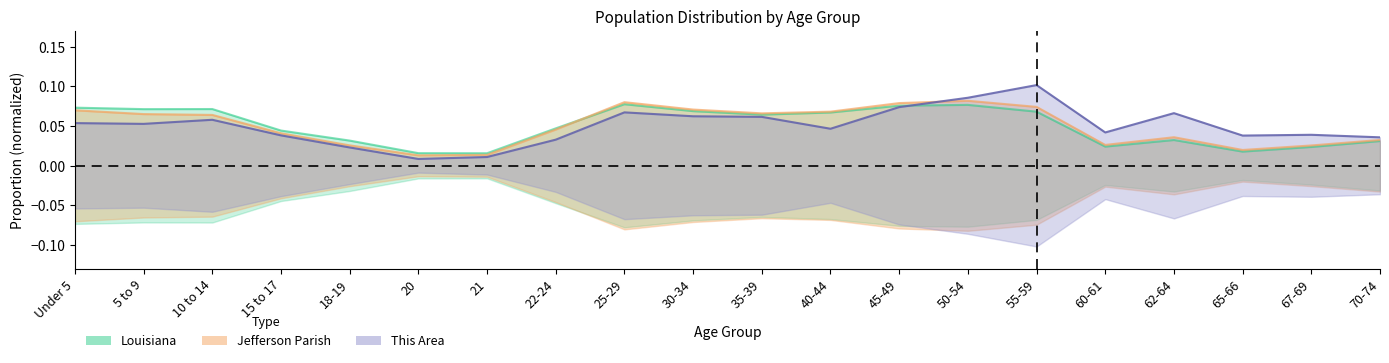

What position from the right is 20?

15